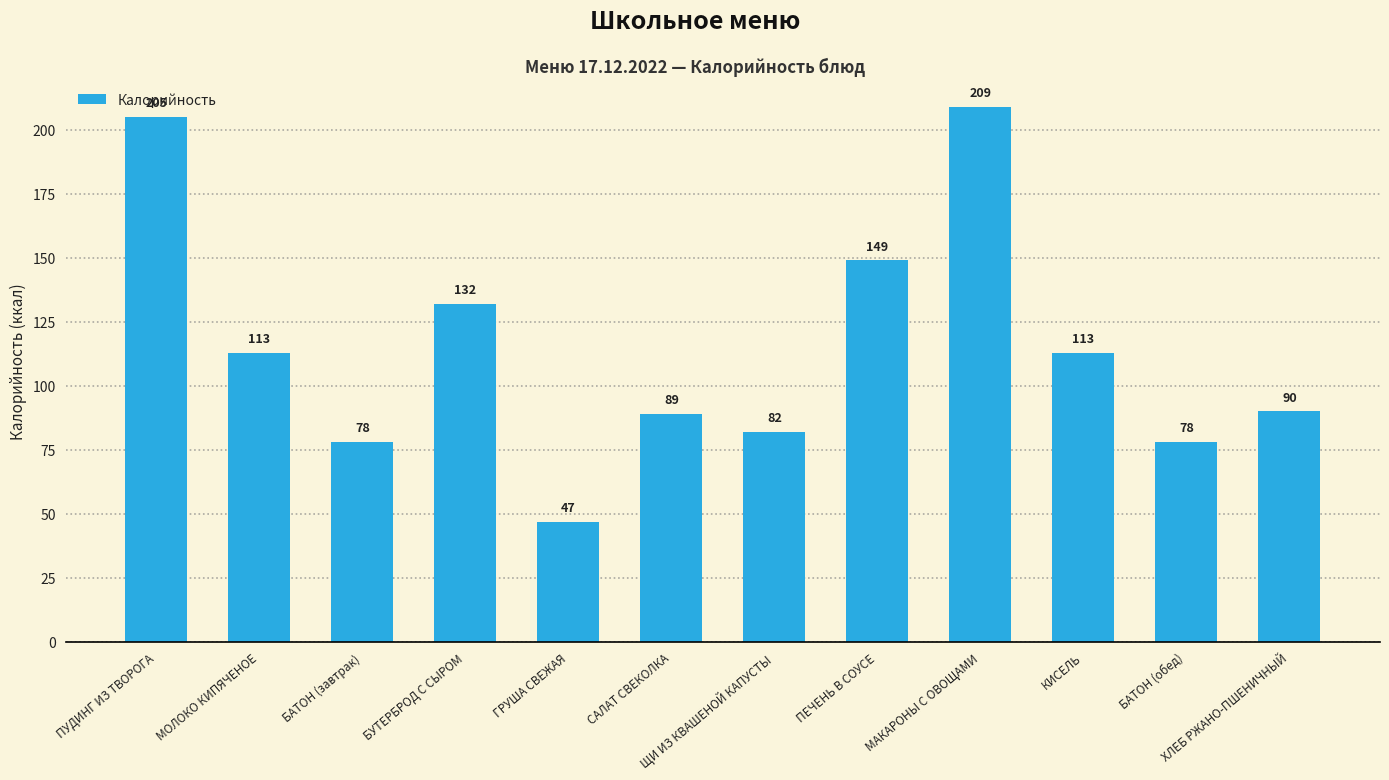

Reading left to right, list all the values displayed in this chart.

205	113	78	132	47	89	82	149	209	113	78	90